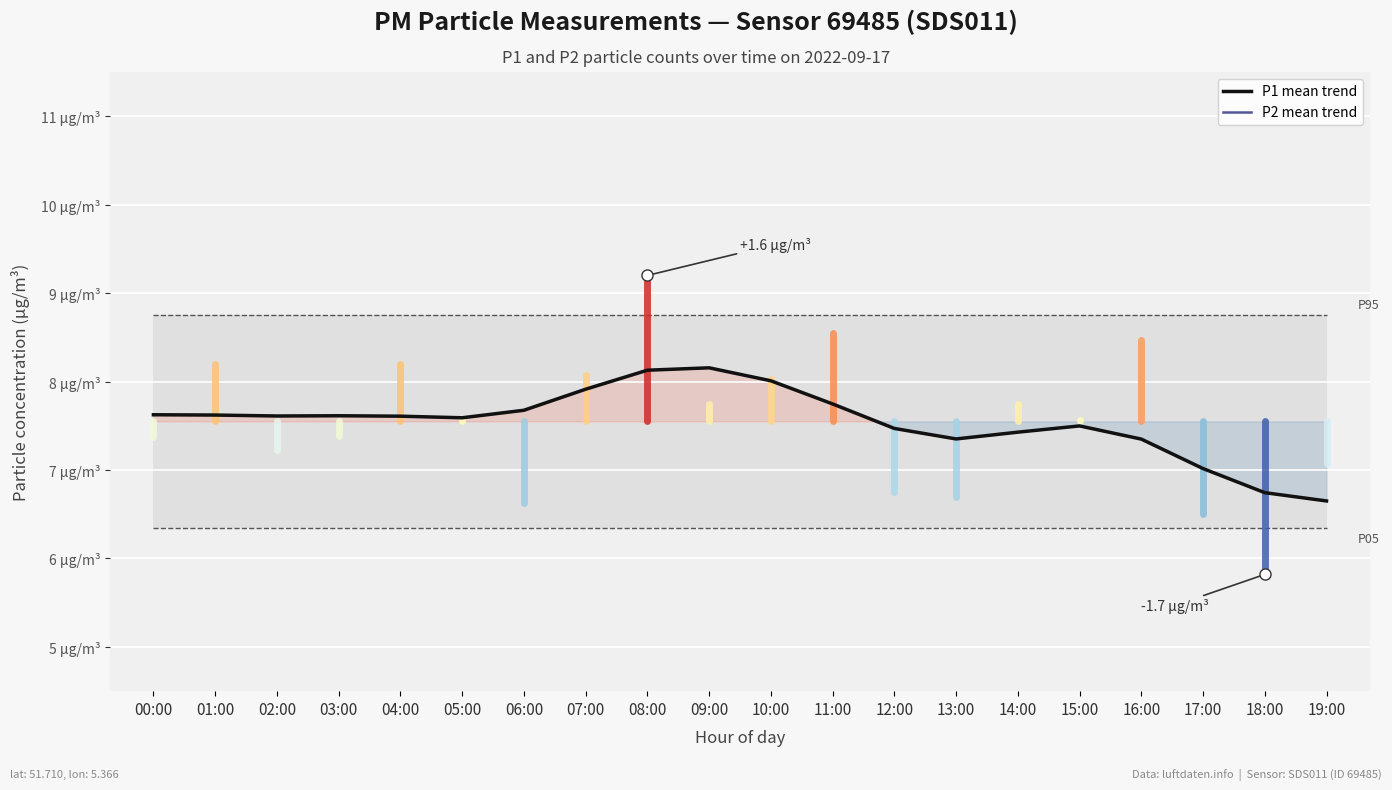

List the series in order of their peak value, lowest first.

P2 mean trend, P1 mean trend